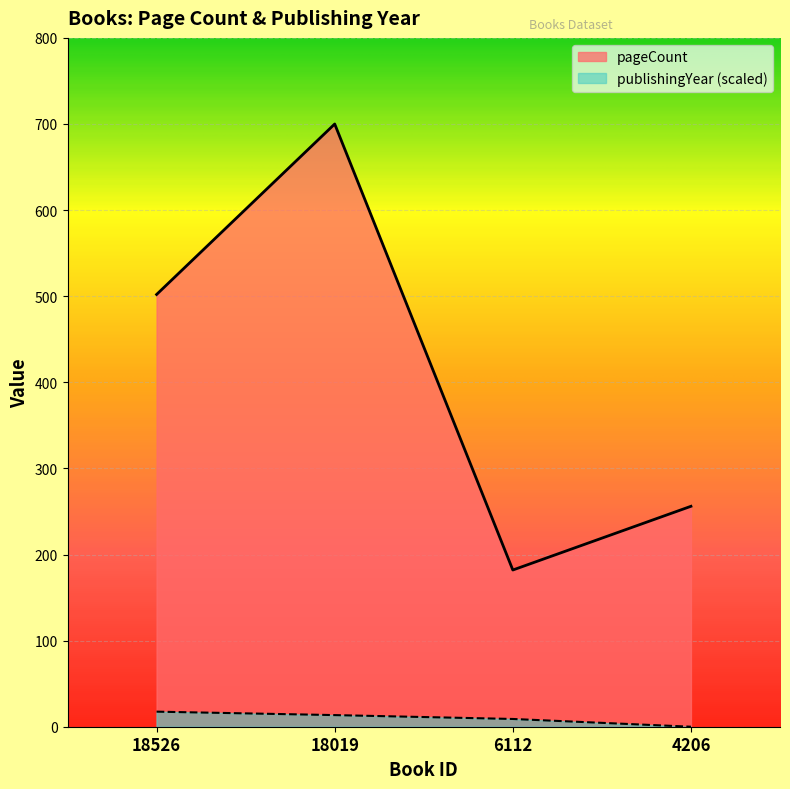

Does the chart display data point markers on the line(s)?

No